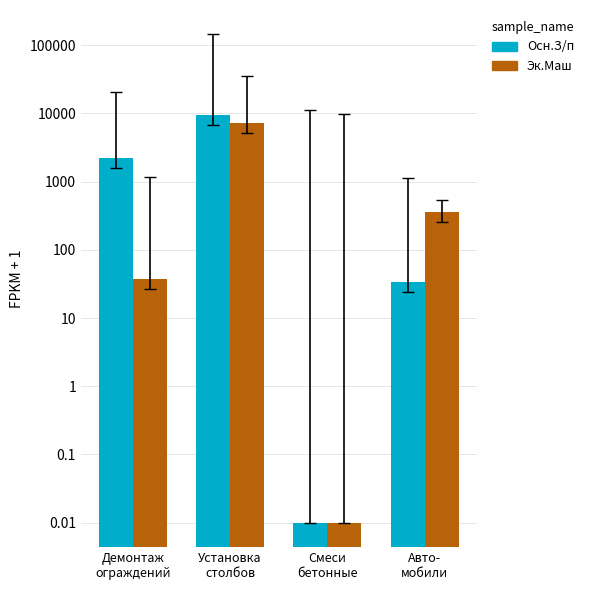

Where is Эк.Маш nearest to the value 3648?

Авто-
мобили